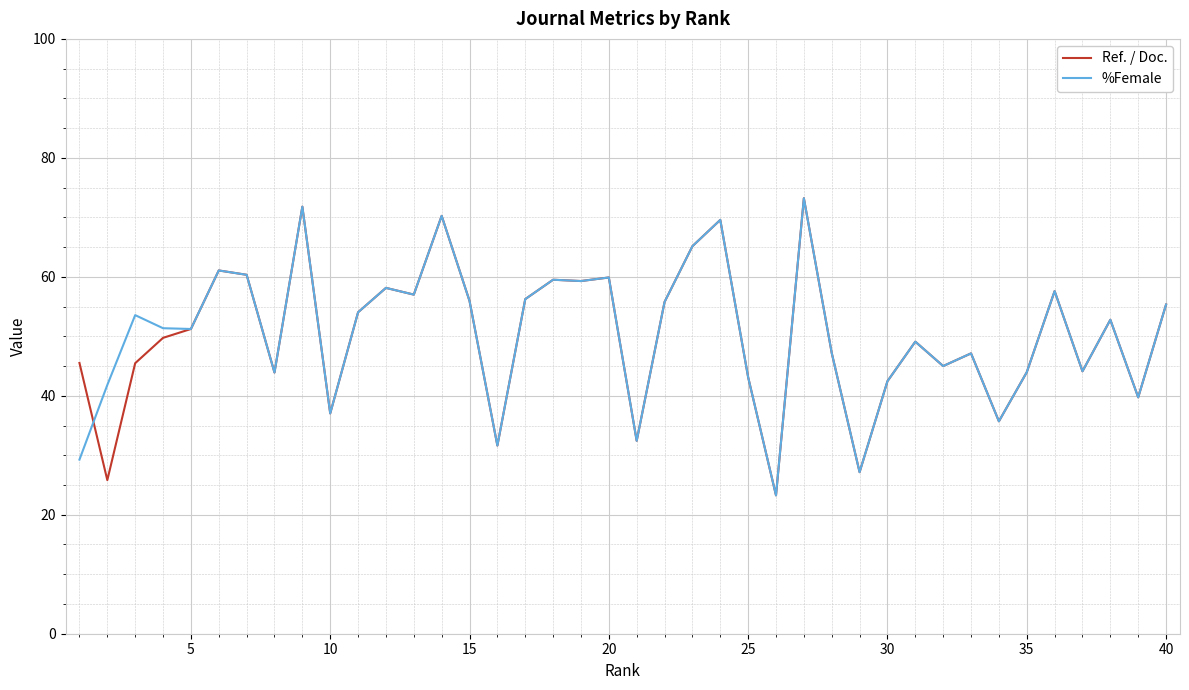

What is the lowest value of the %Female series?

23.3